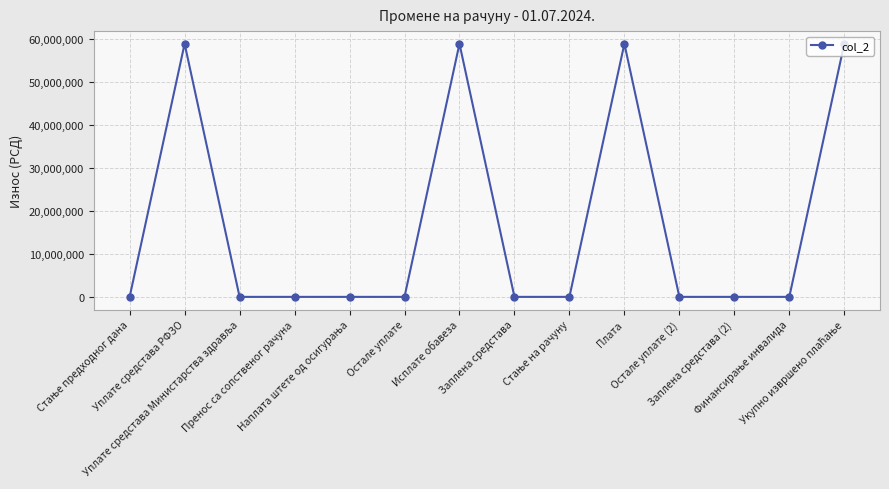

True or false: there are more than 1 points higher than both neighbors.

True